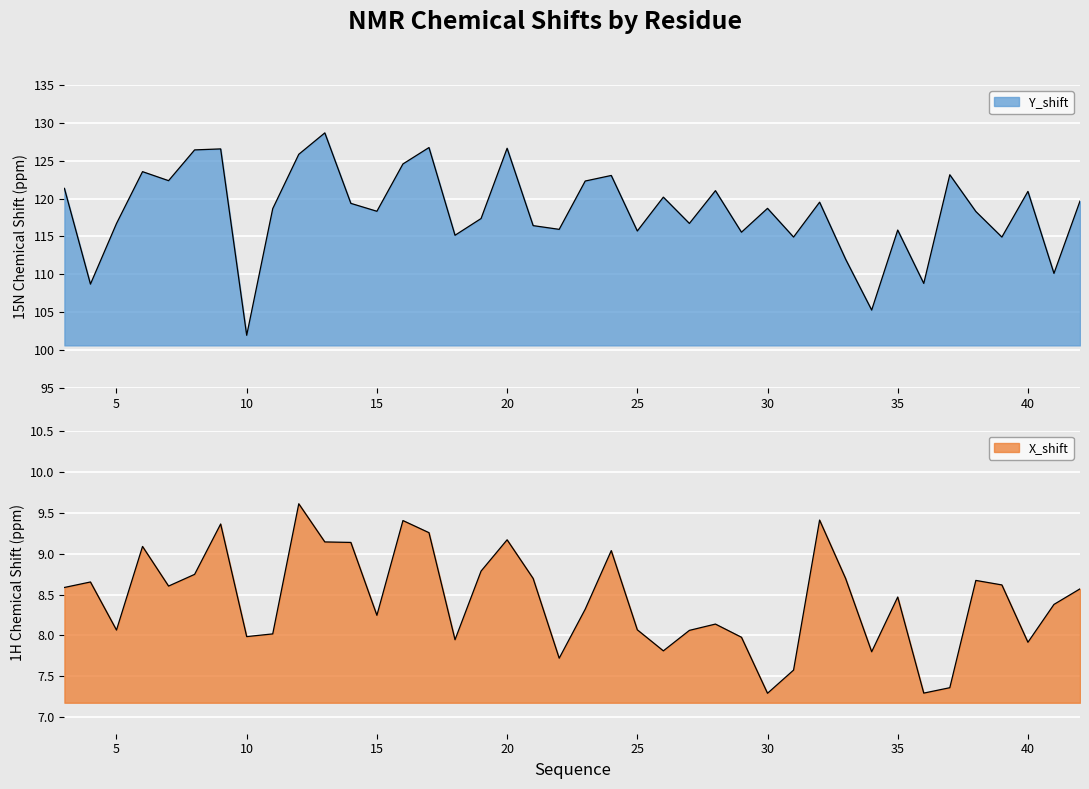

Where is the first local maximum for Y_shift?

6